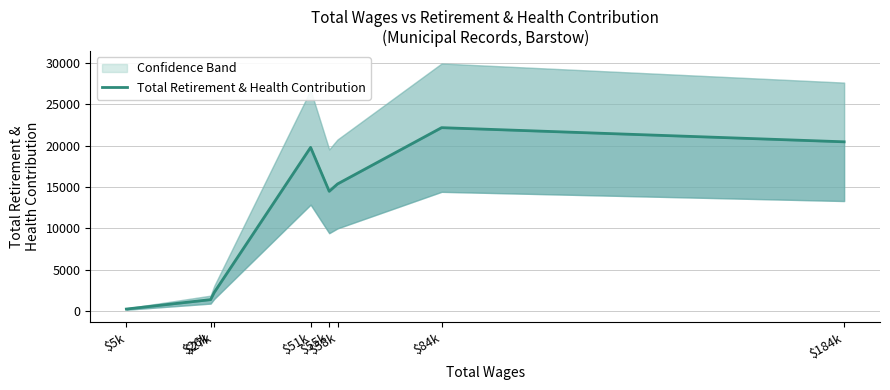

What is the change in value from $27k to $51k?

+17546